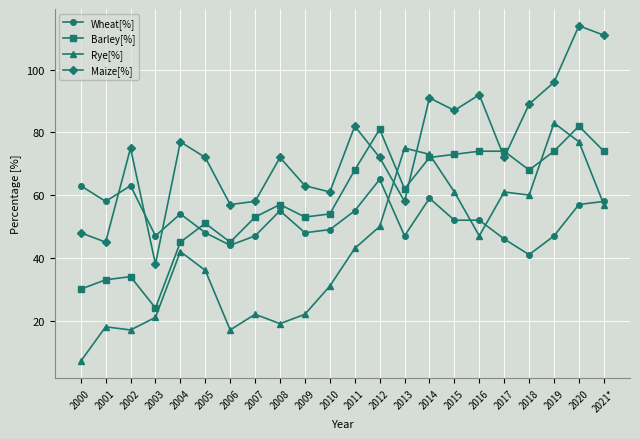

True or false: Rye[%] has a value of 8 at 2006.

False